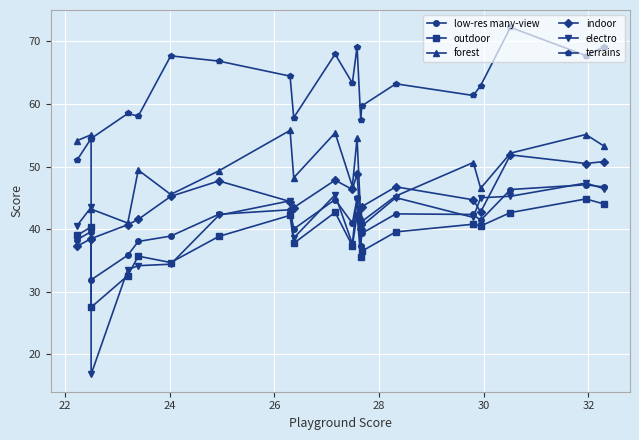

Which series has the largest range (max minus min)?

electro